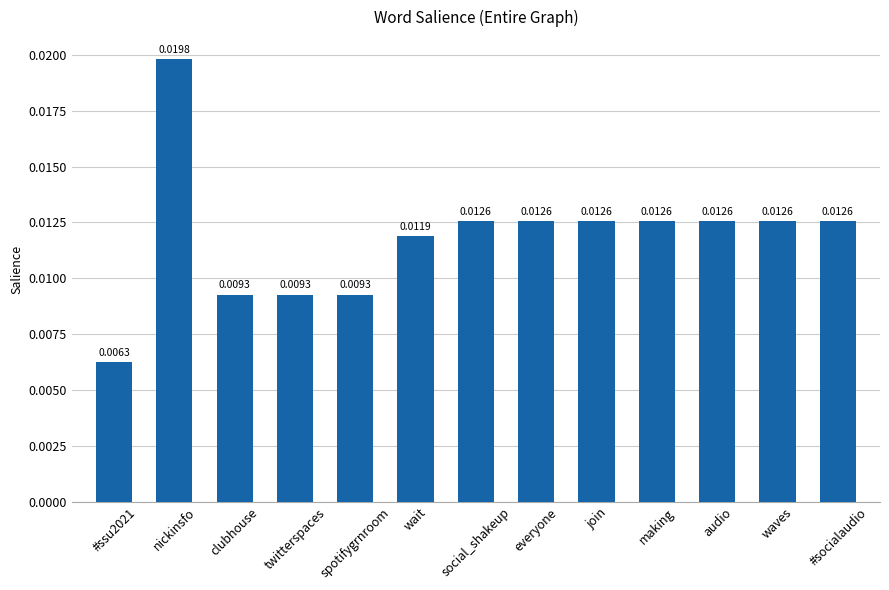

What position from the left is everyone?

8